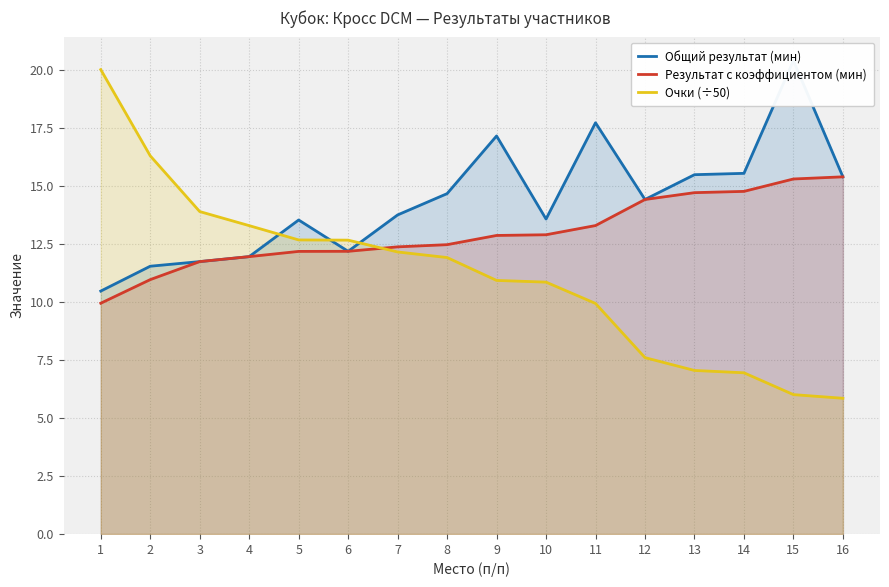

True or false: Общий результат (мин) and Результат с коэффициентом (мин) intersect in this chart.

False